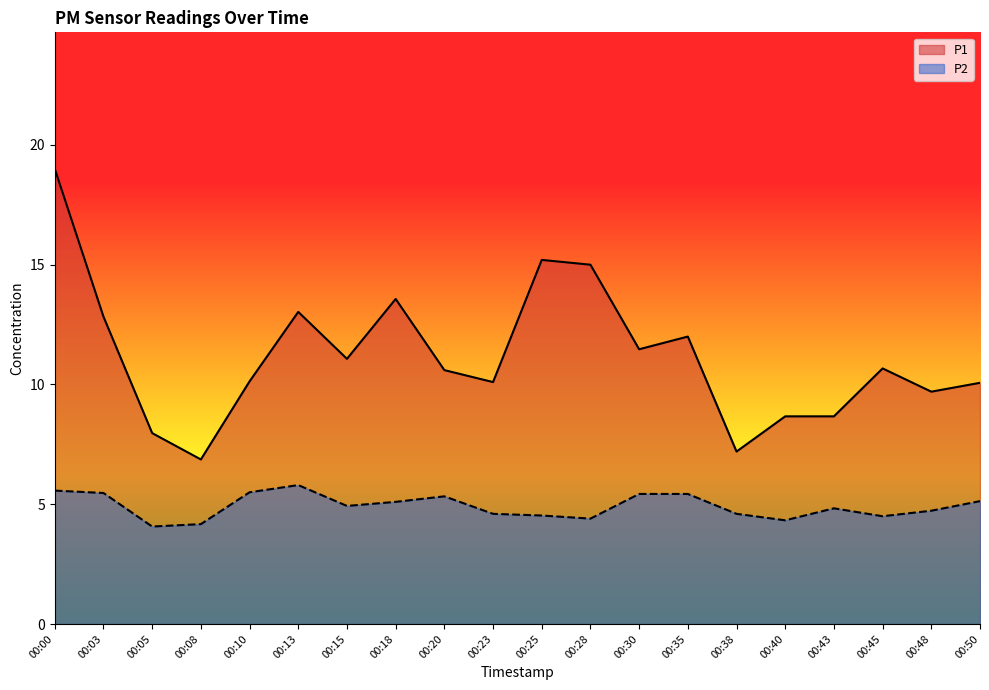

Read the P1 value at 00:20.

10.6